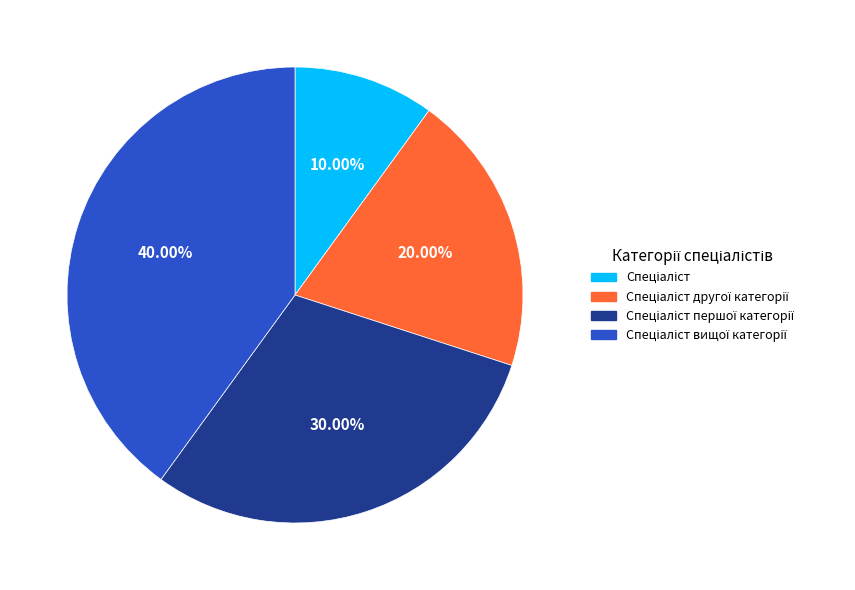

Is there any slice that represents more than half of the pie?

No